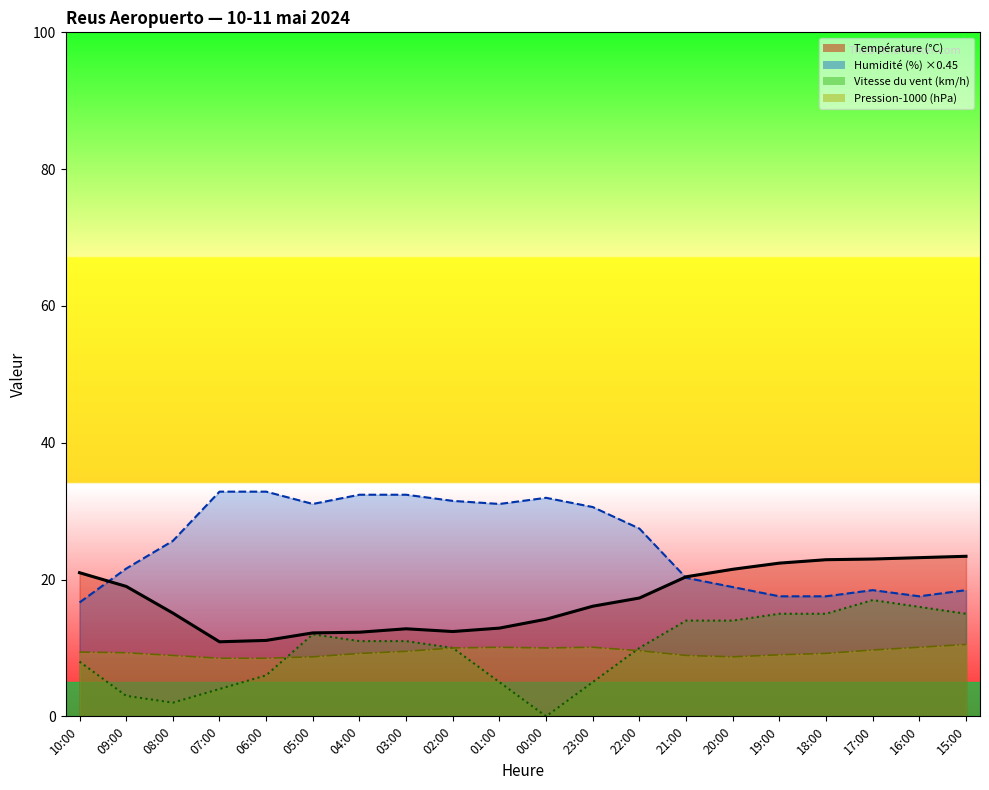

True or false: Pression (hPa) offset has a value of 2.2 at 01:00.

False